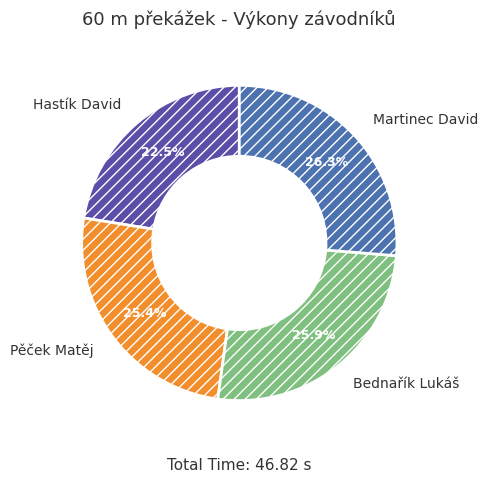

Combined, what portion of the pie is Pěček Matěj and Martinec David?

51.6%